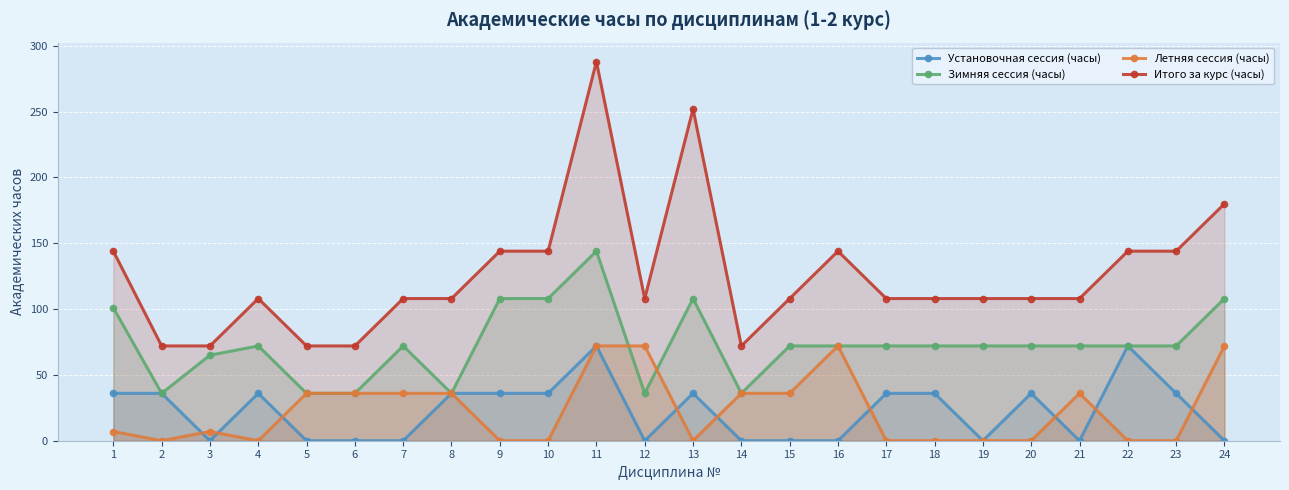

At which category is the sum across all series the highest?

11